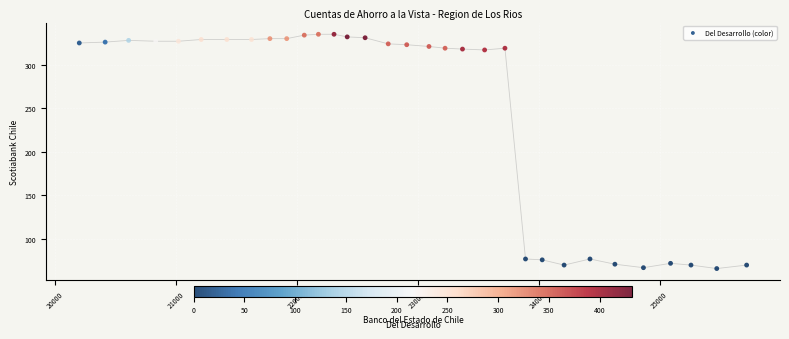

What is the range of Y values (max minus min)?

269